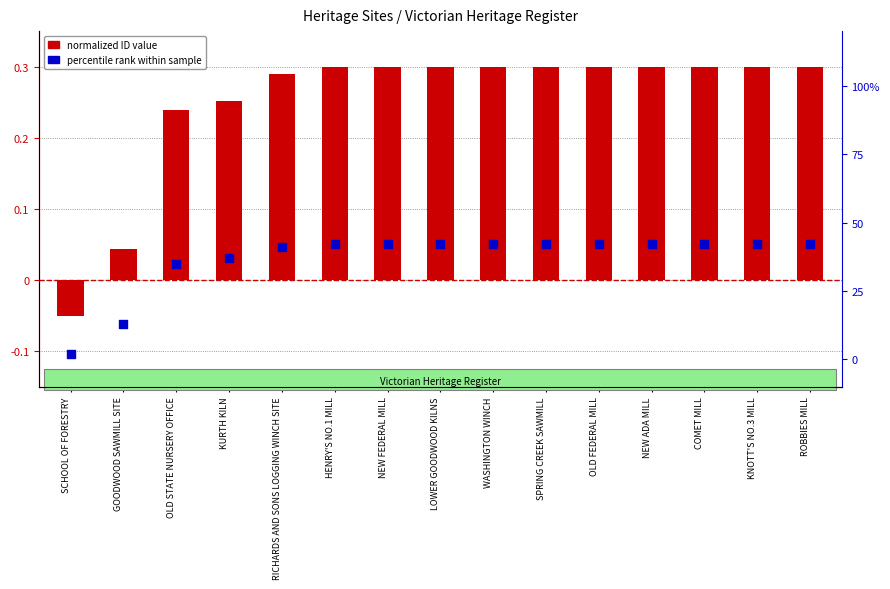

Is the value of percentile rank at COMET MILL greater than the value of normalized ID value at OLD FEDERAL MILL?

Yes